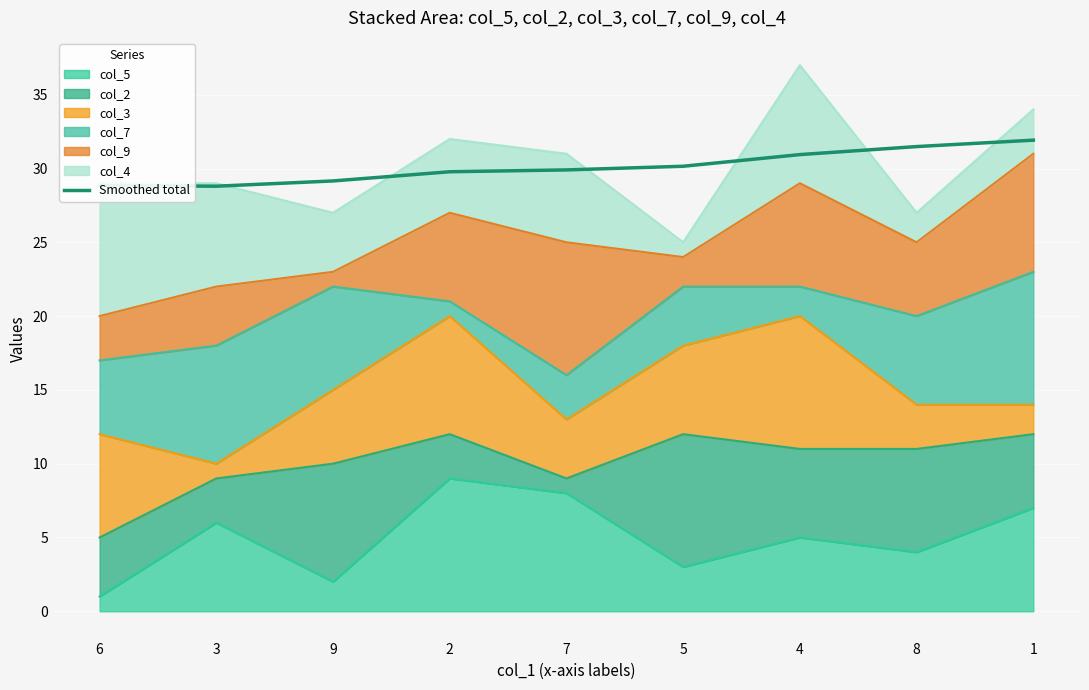

Which category has the lowest value across all series?

3